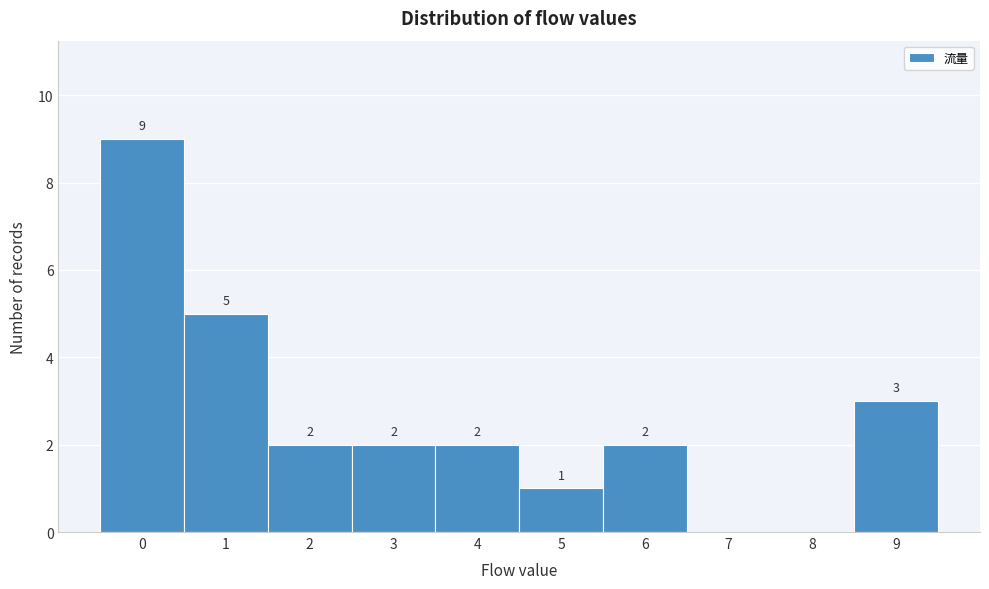

Over which range of the x-axis is the bar tallest?

-0.5 to 0.5